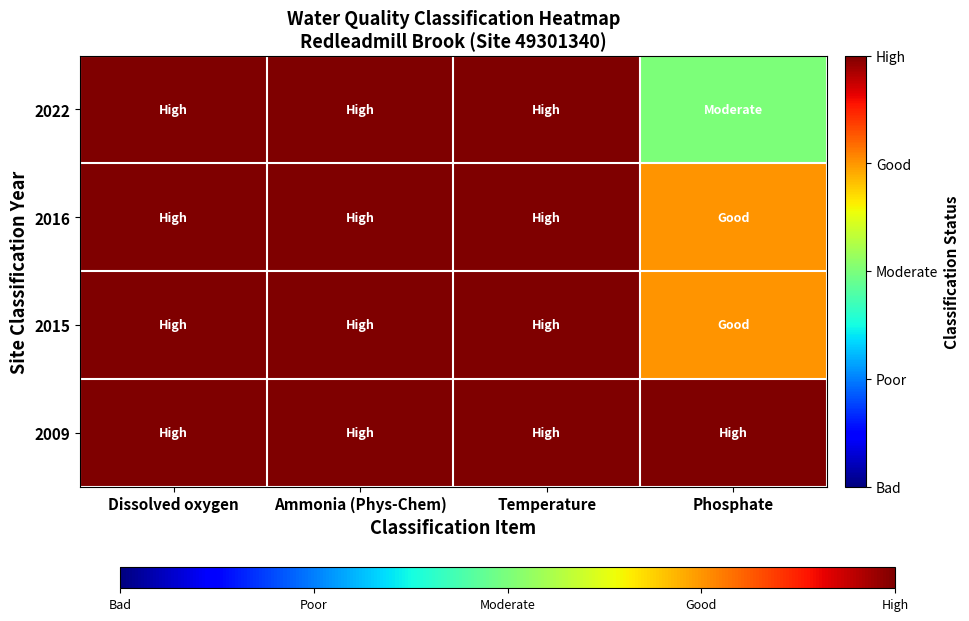

How many series are shown in this chart?

4